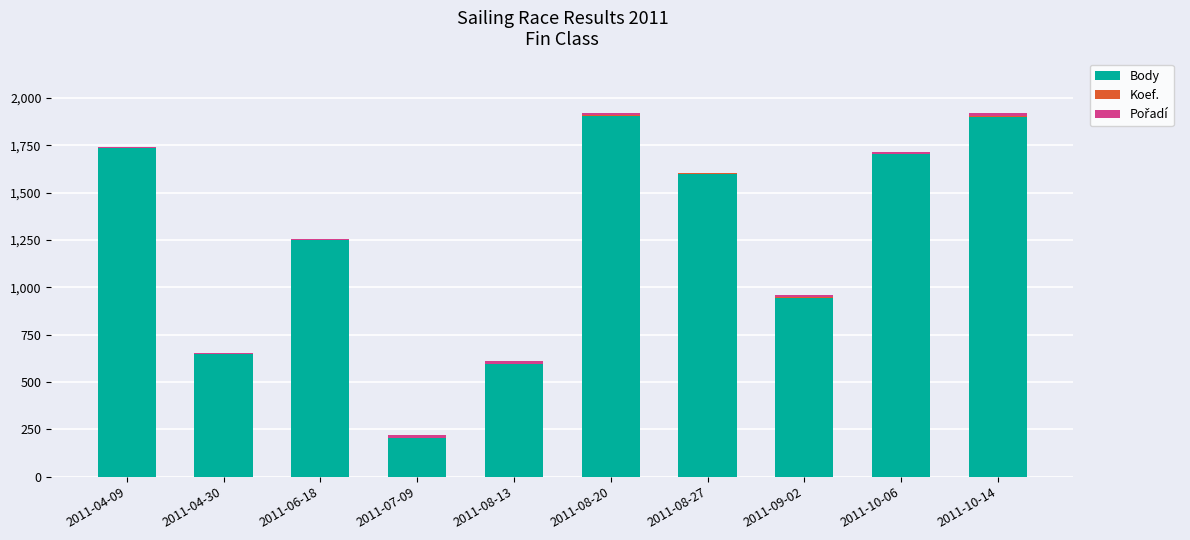

The value of Body at 2011-04-30 is 646. True or false?

True